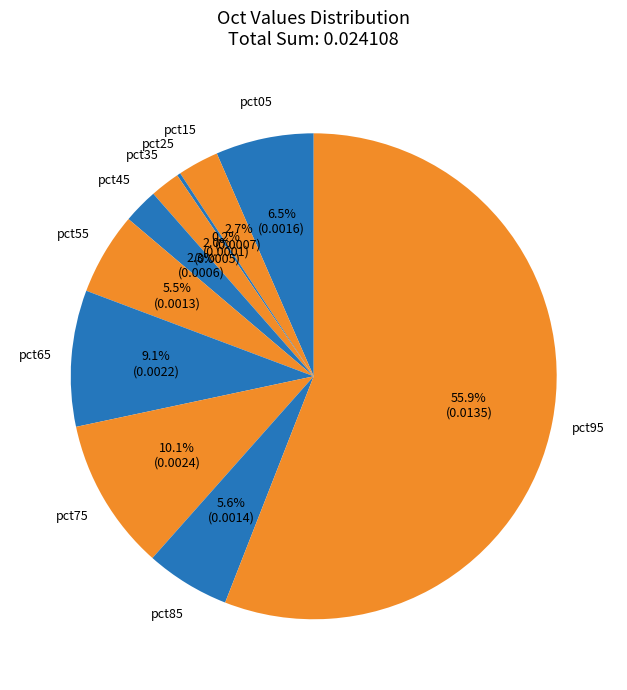

What is the largest slice in the pie chart?

pct95